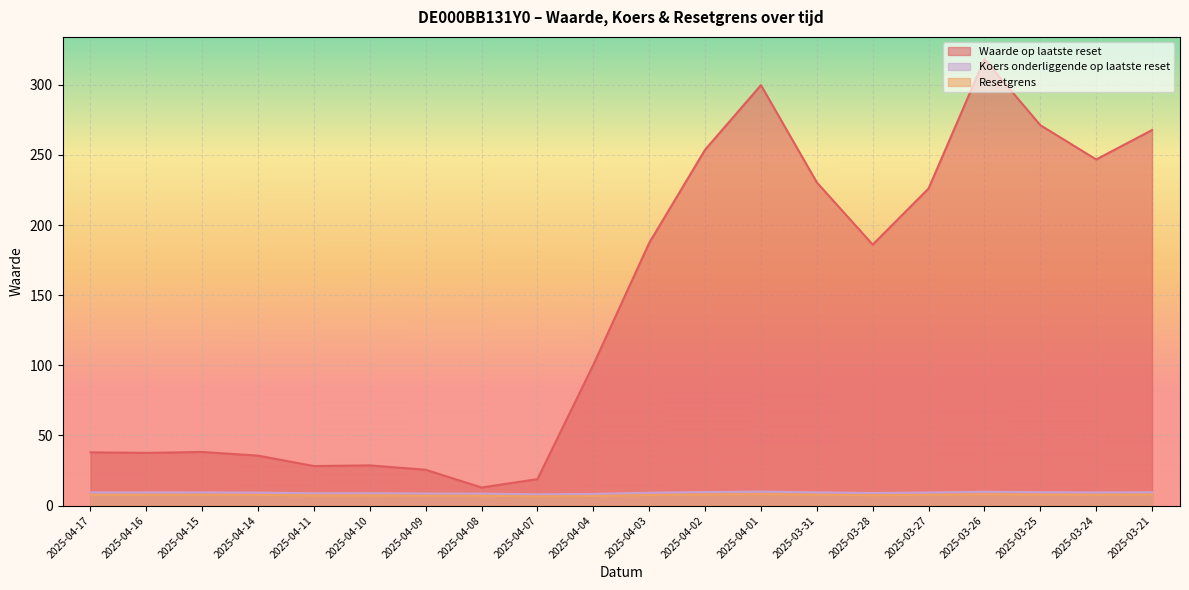

True or false: Waarde op laatste reset and Resetgrens intersect in this chart.

False